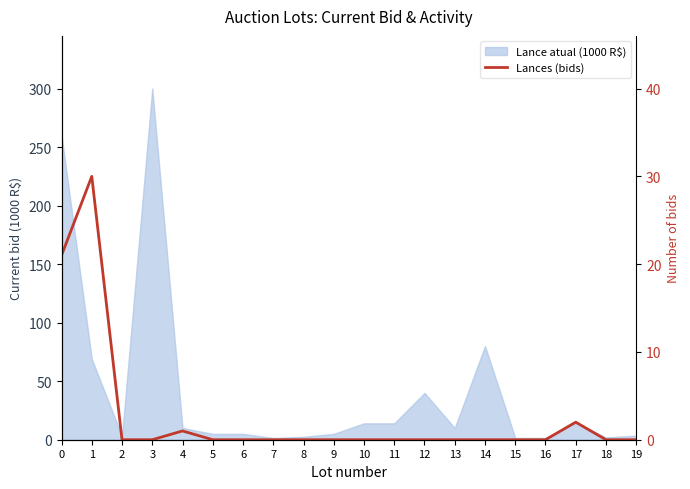

Read the value at 4.

1